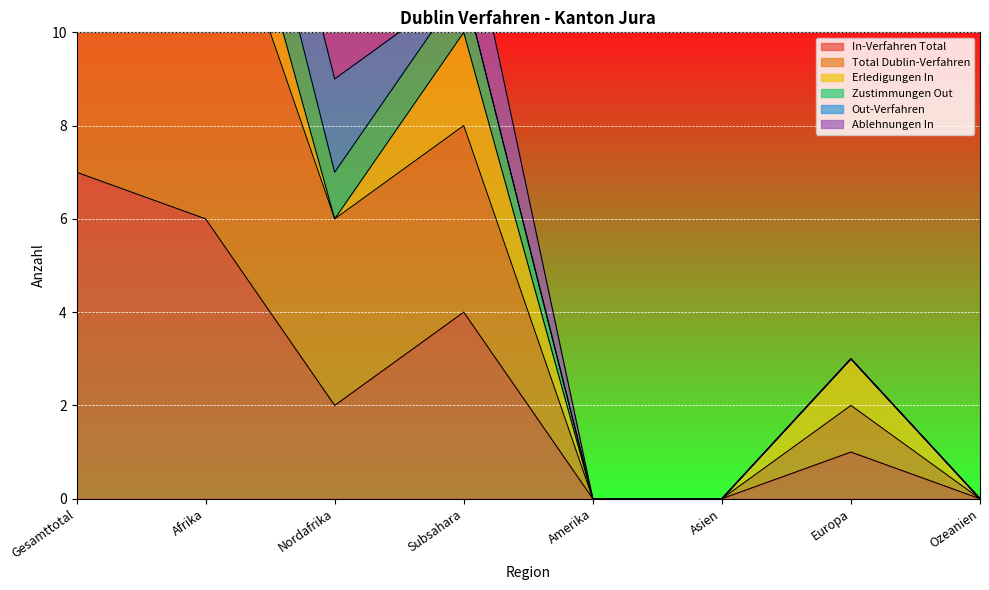

At how many categories does at least one series exceed 26?

1